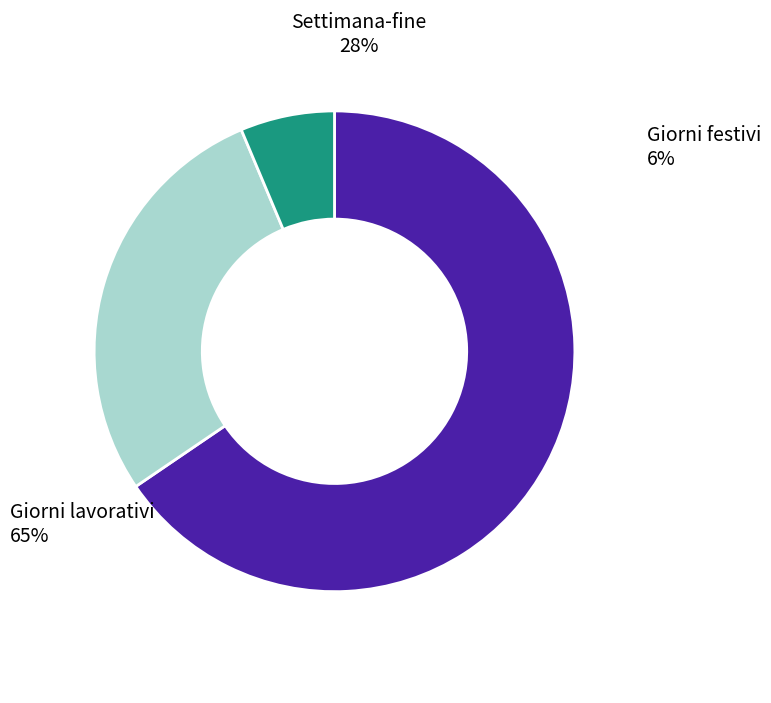

True or false: Giorni festivi accounts for 6% of the total.

True